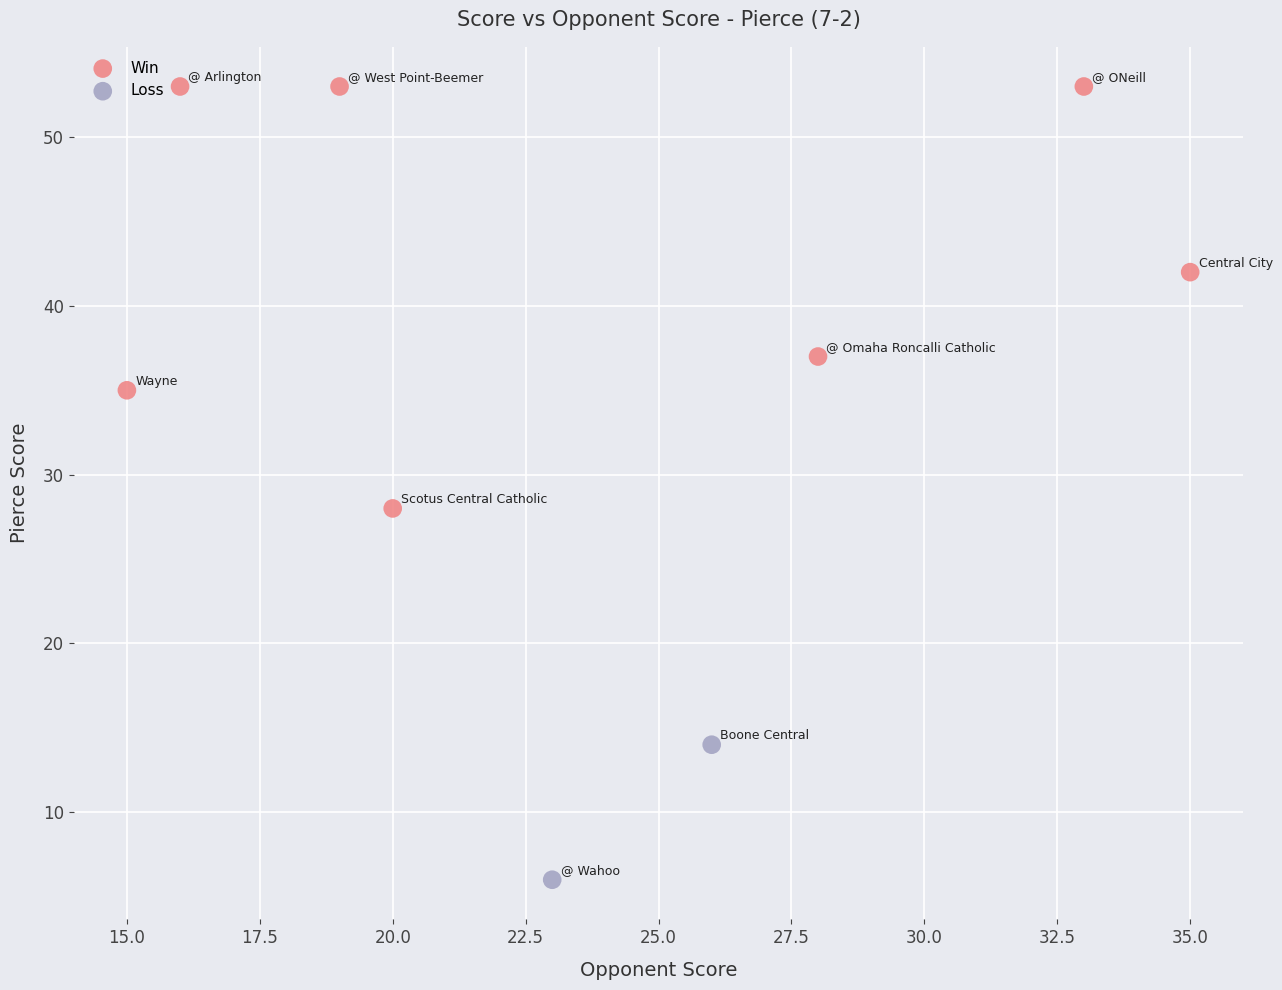

Which series contains the highest Y value?

Win